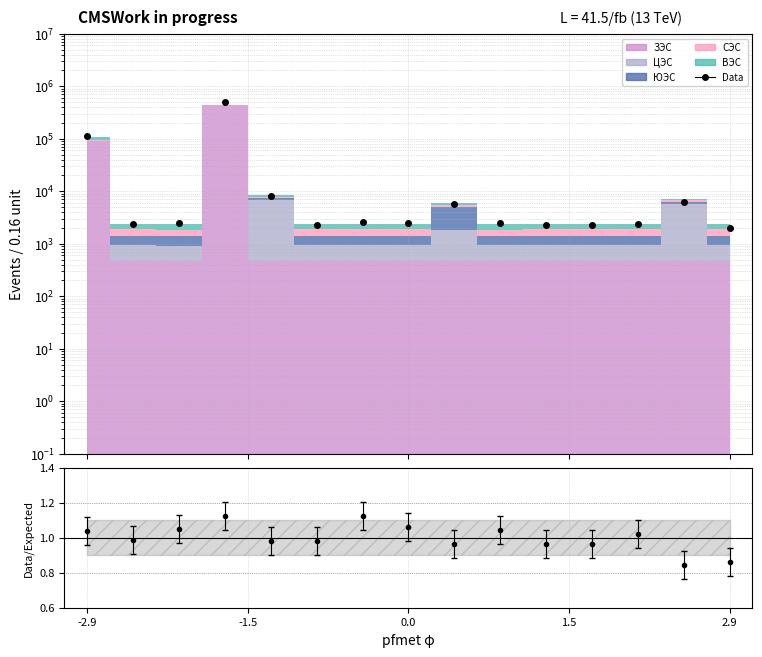

Is it true that Data/Expected equals 1.0 at 12?

True